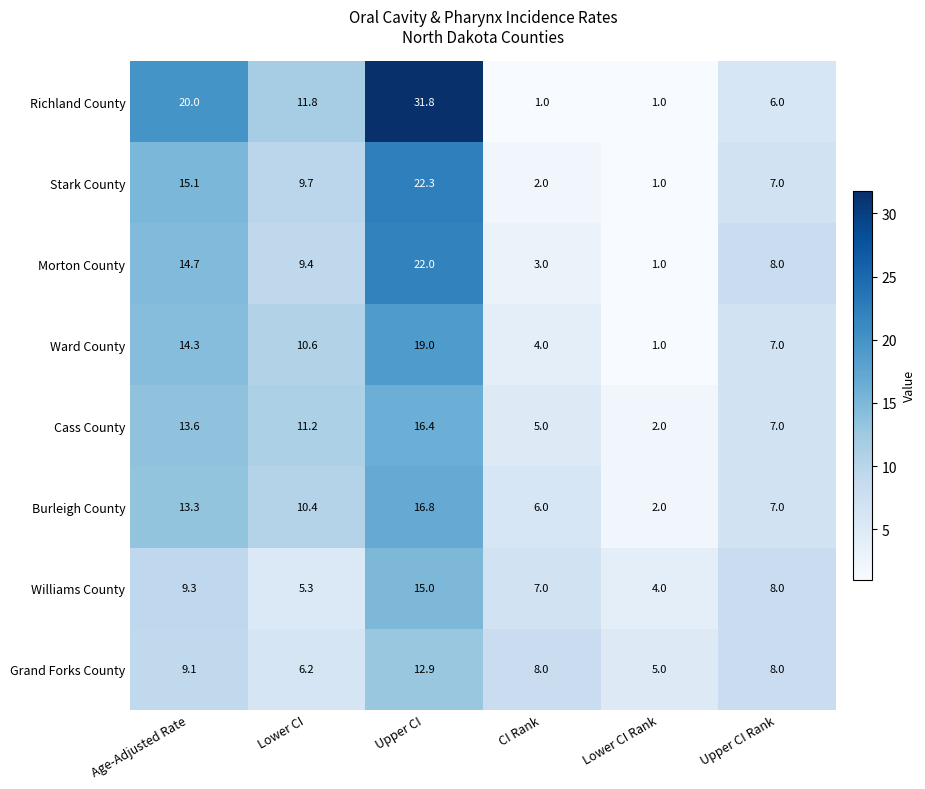

At how many categories does at least one series exceed 6?

5